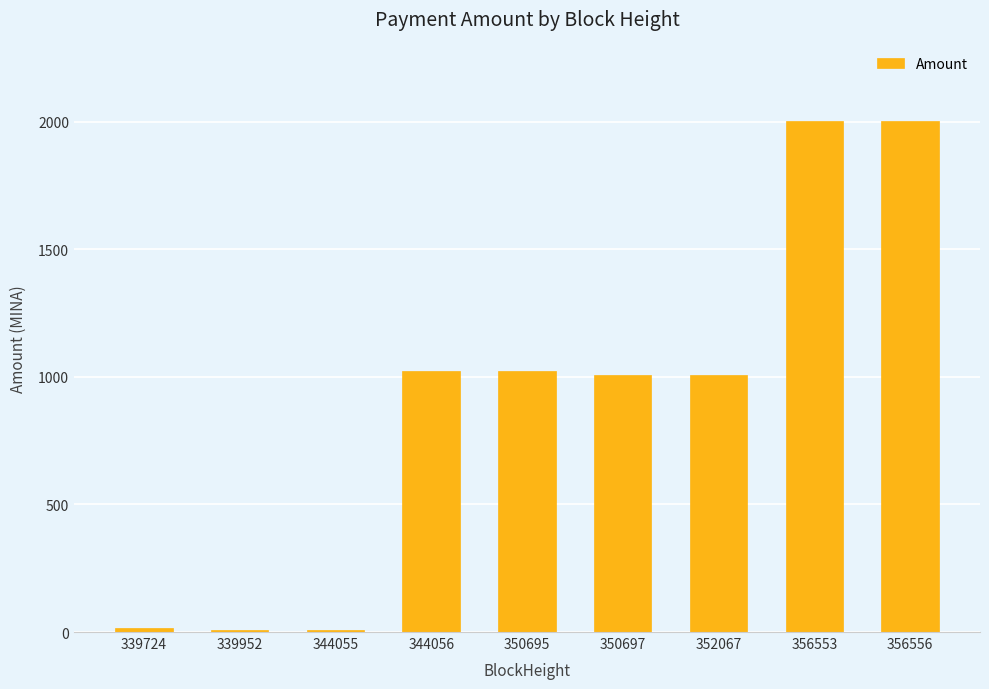

What is the change in value from 350695 to 356556?

+977.3